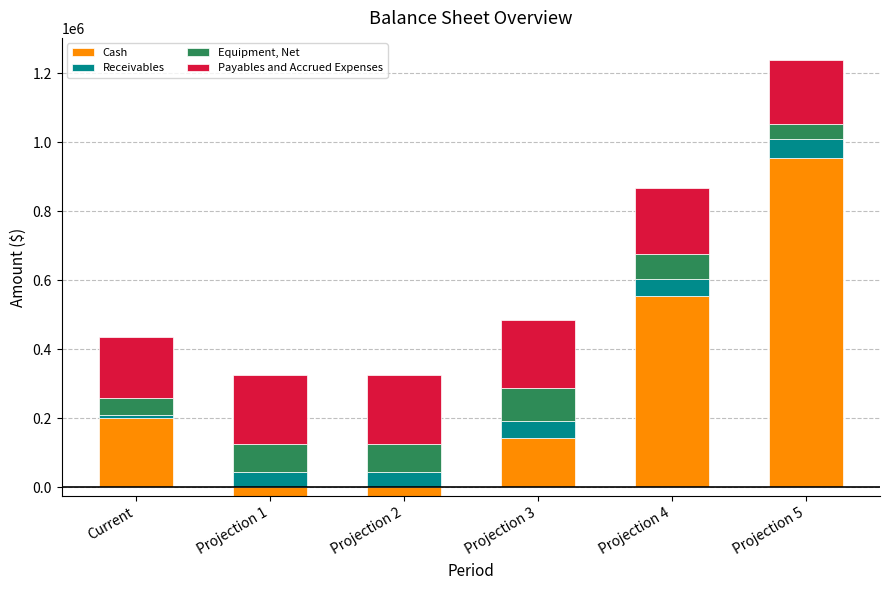

Between Projection 4 and Current, which is larger?

Projection 4